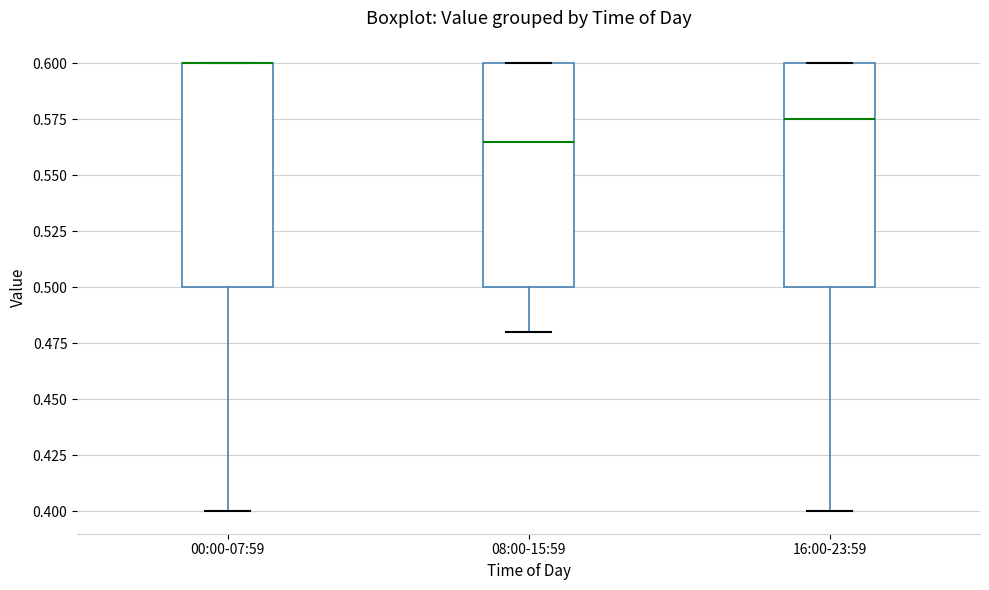

Reading left to right, read every box against the y-axis: the position of its median line, the range the box covers, and the ends of its whiskers. The values are not printed on the chart, so give them approximately, as read against the axis.

00:00-07:59: median 0.600 (drawn on the box's upper edge), box 0.500 to 0.600, whiskers 0.400 to 0.600
08:00-15:59: median 0.565, box 0.500 to 0.600, whiskers 0.480 to 0.600
16:00-23:59: median 0.575, box 0.500 to 0.600, whiskers 0.400 to 0.600